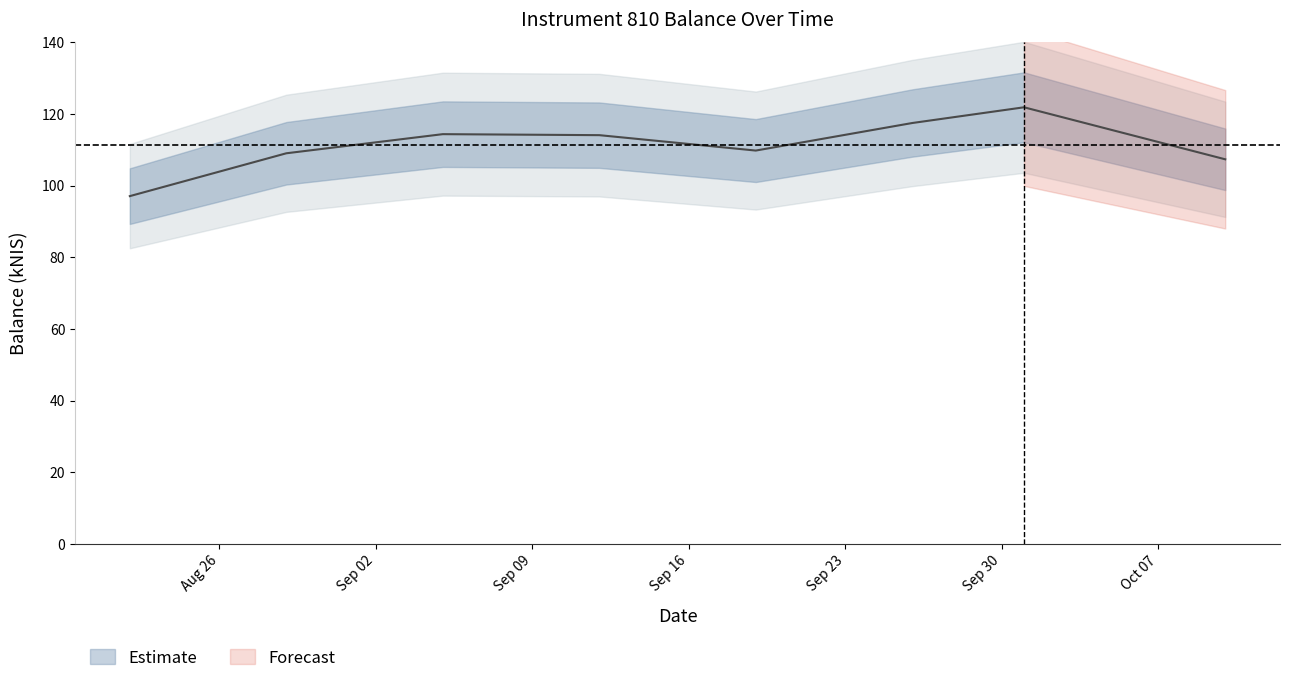

Which category has the lowest value across all series?

2024-08-22